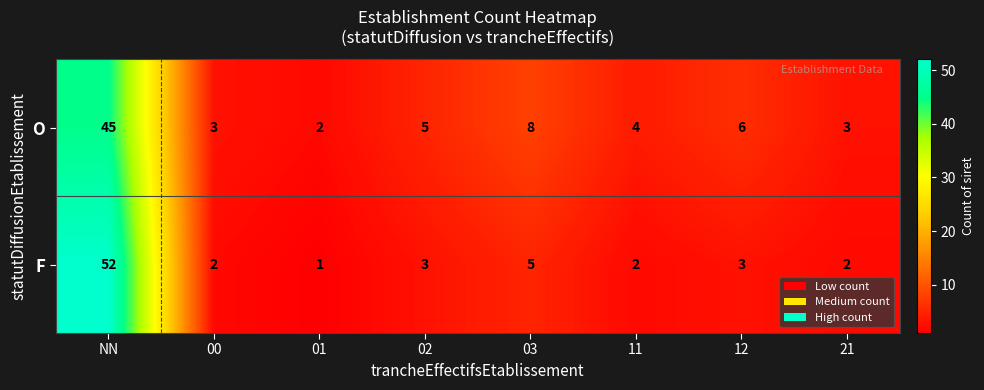

What is the maximum value shown in the chart?

52